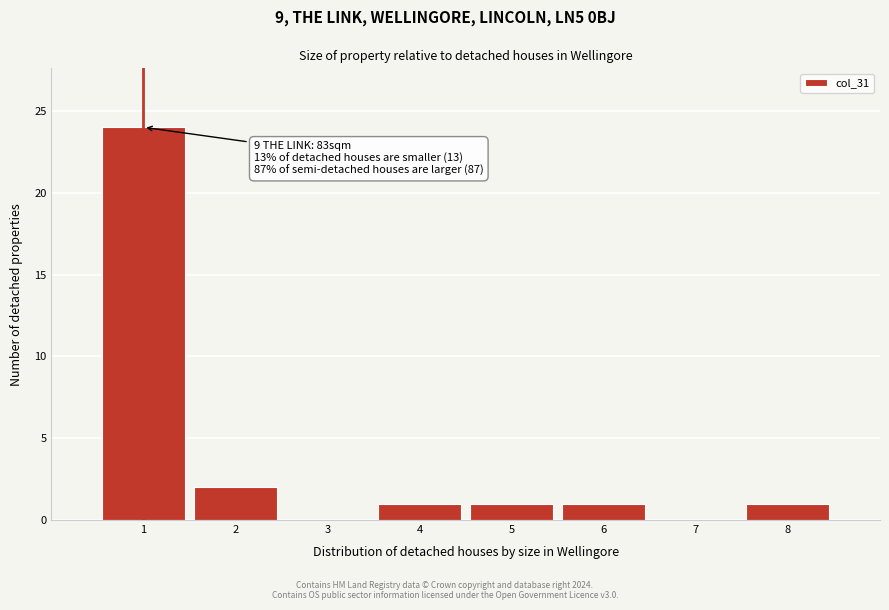

Over which range of the x-axis is the bar tallest?

0.5 to 1.5